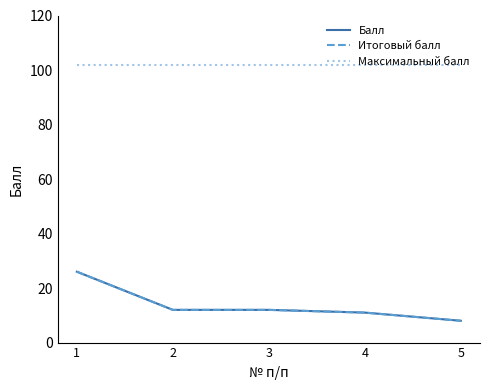

True or false: Итоговый балл and Балл intersect in this chart.

False